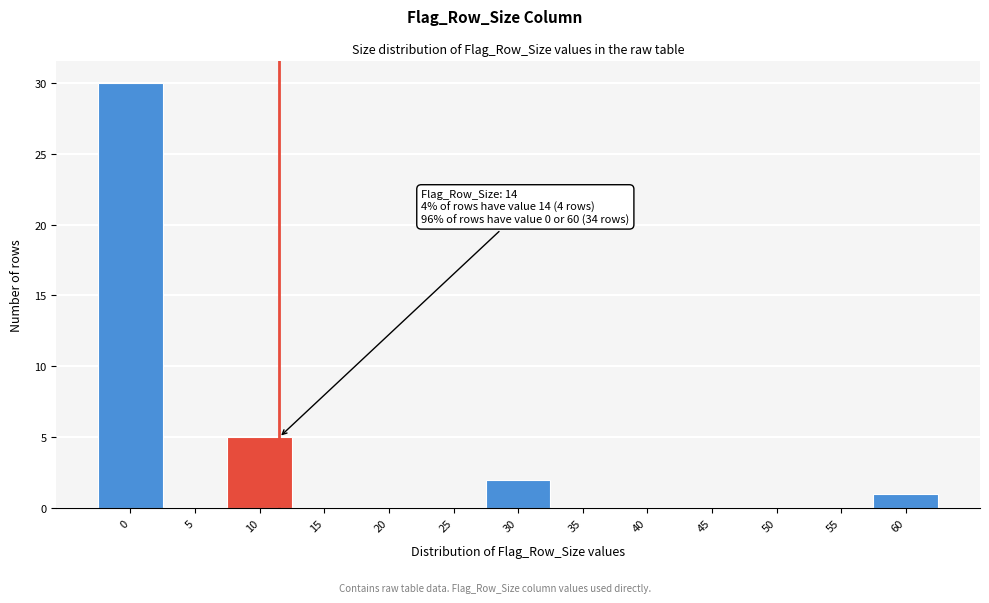

What is the sum of all values?

38